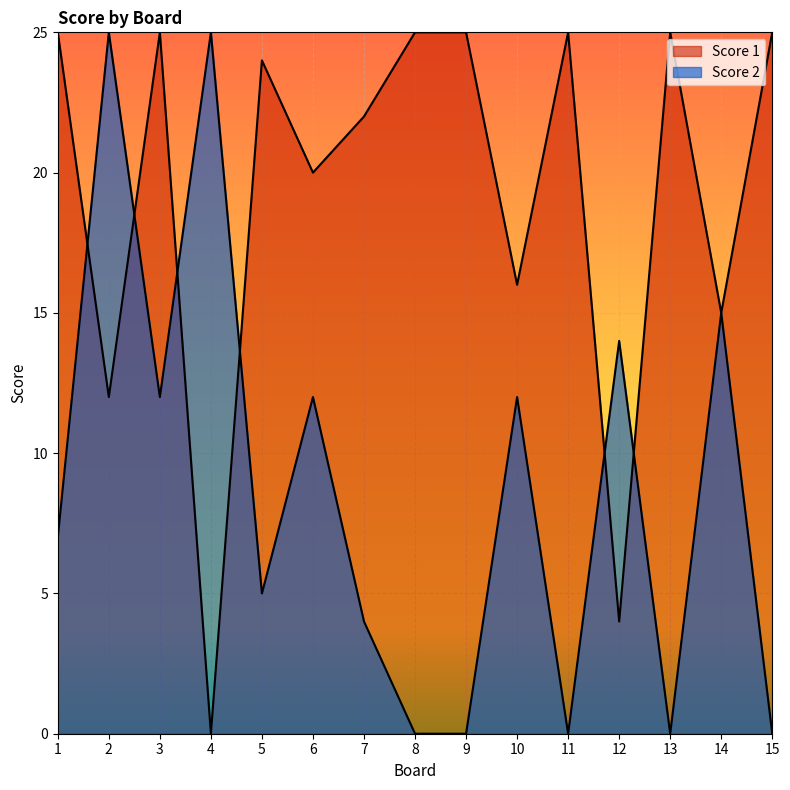

How many values in Score 1 are above zero?

14